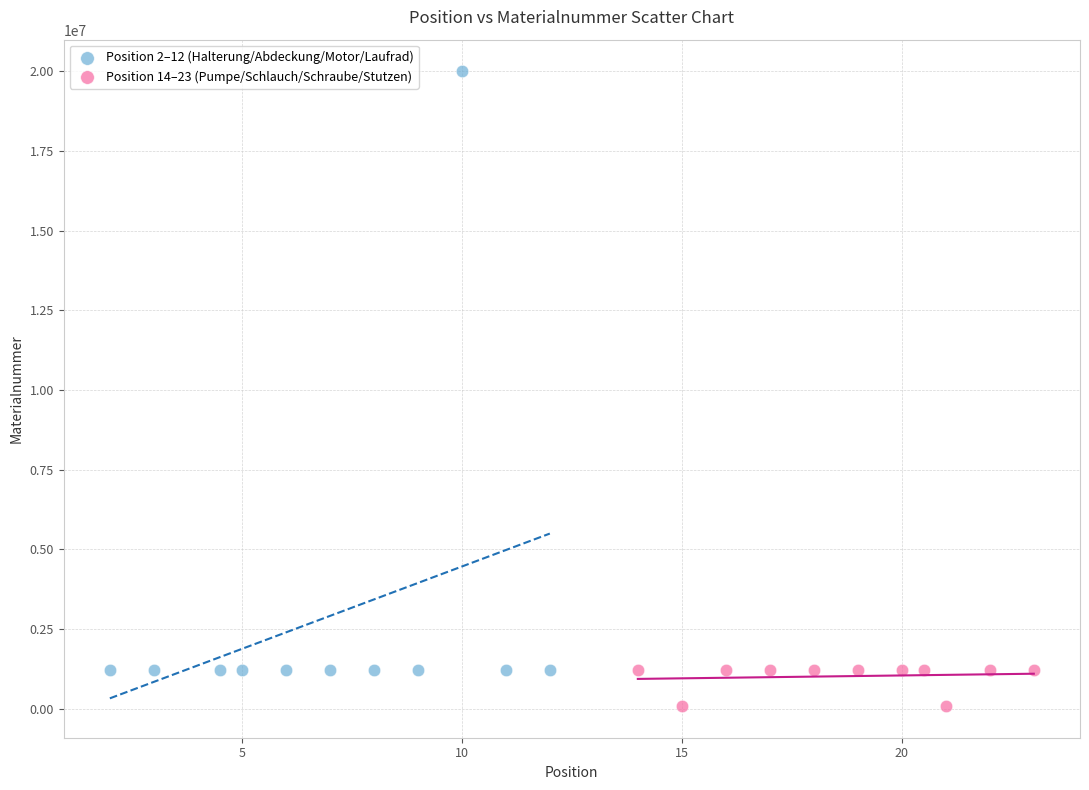

Which series contains the lowest Y value?

Position 14–23 (Pumpe/Schlauch/Schraube/Stutzen)